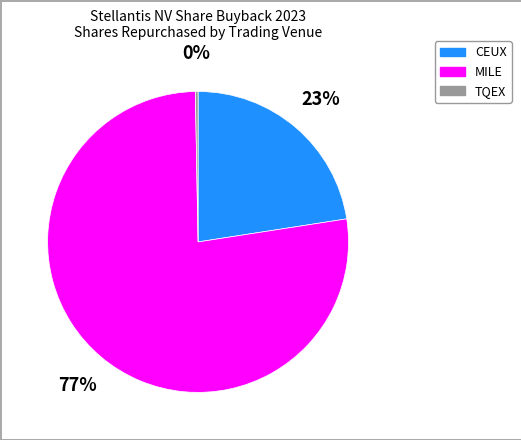

How many slices are in this pie chart?

3